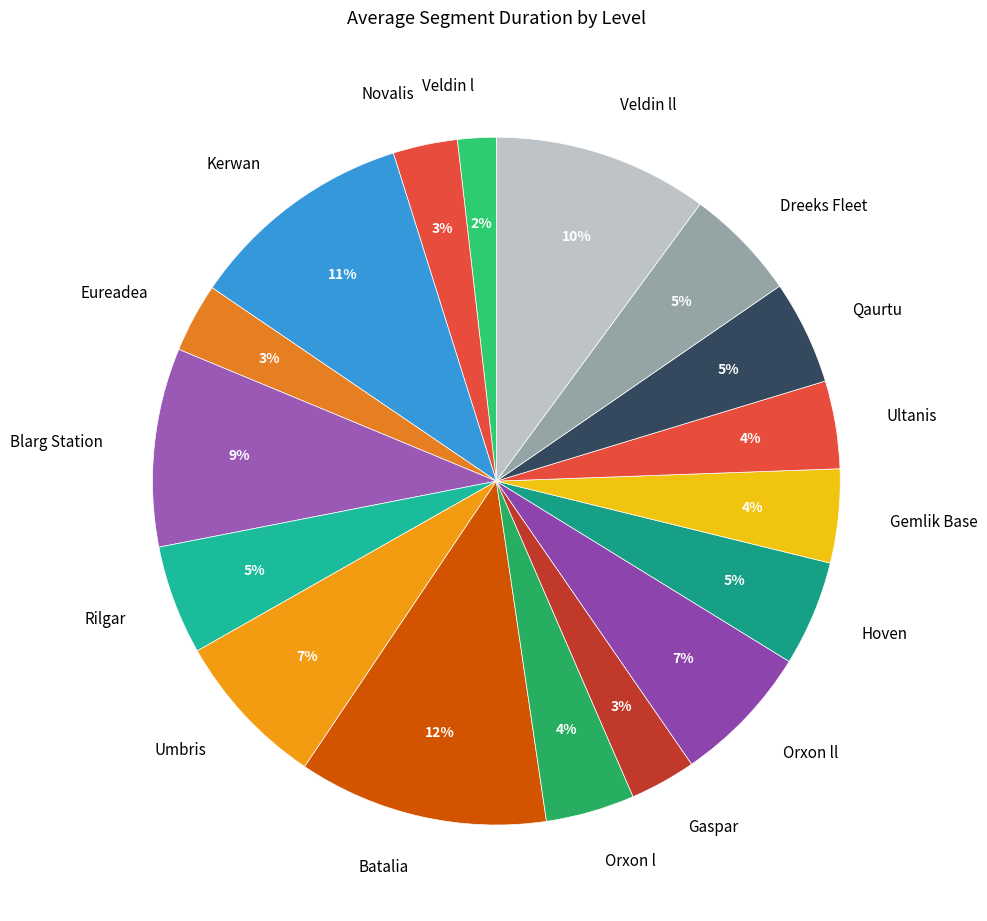

The Blarg Station slice represents 4% of the pie. True or false?

False